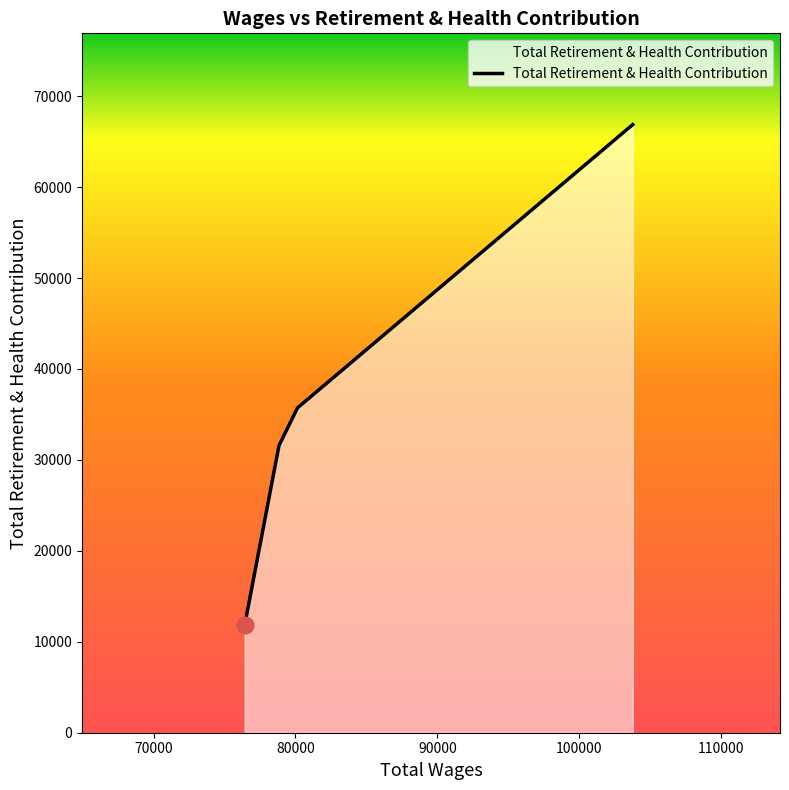

Count the number of categories in the chart.

4